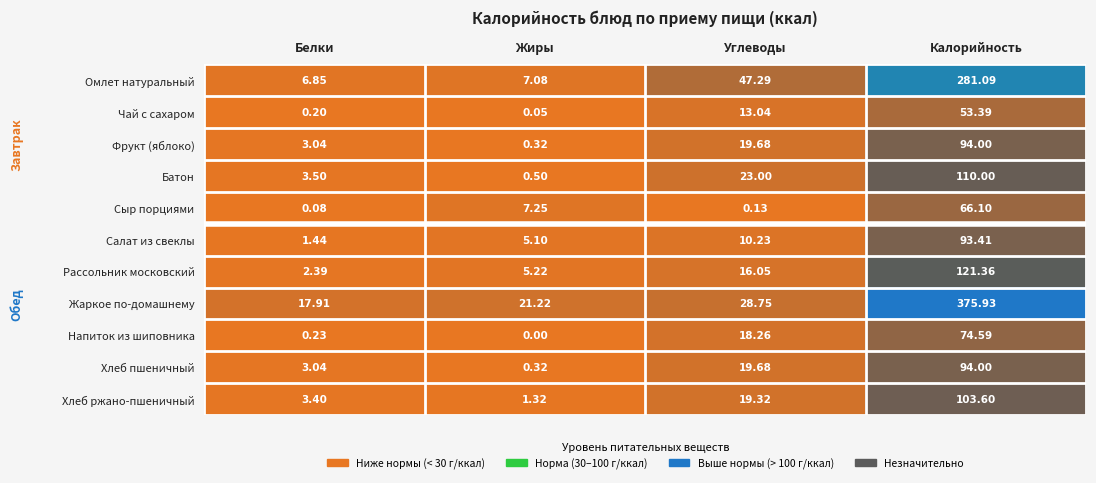

Which series has the widest spread of values?

Жаркое по-домашнему